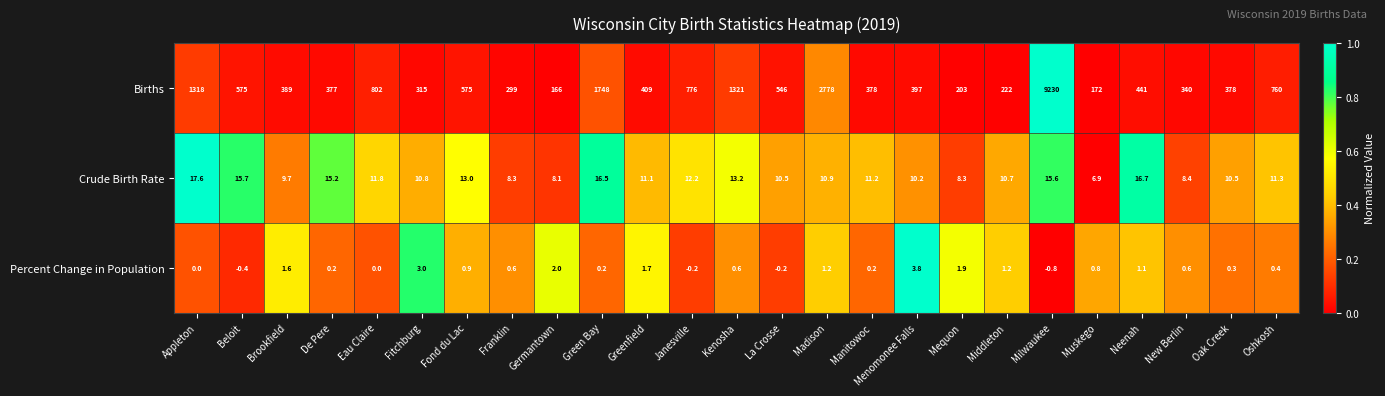

At which category is the sum across all series the highest?

Milwaukee